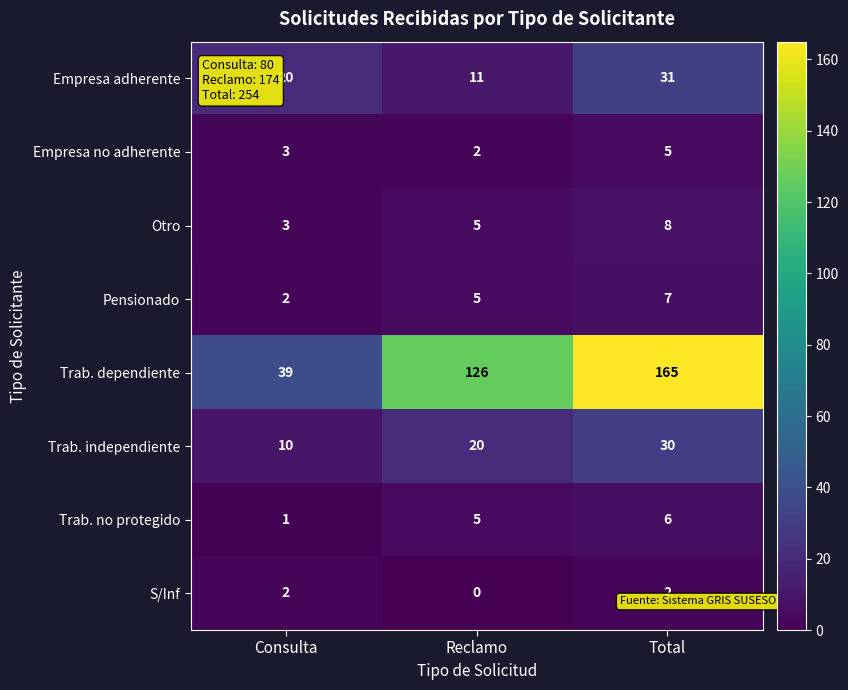

Count the Pensionado values in the range 2 to 7.

3